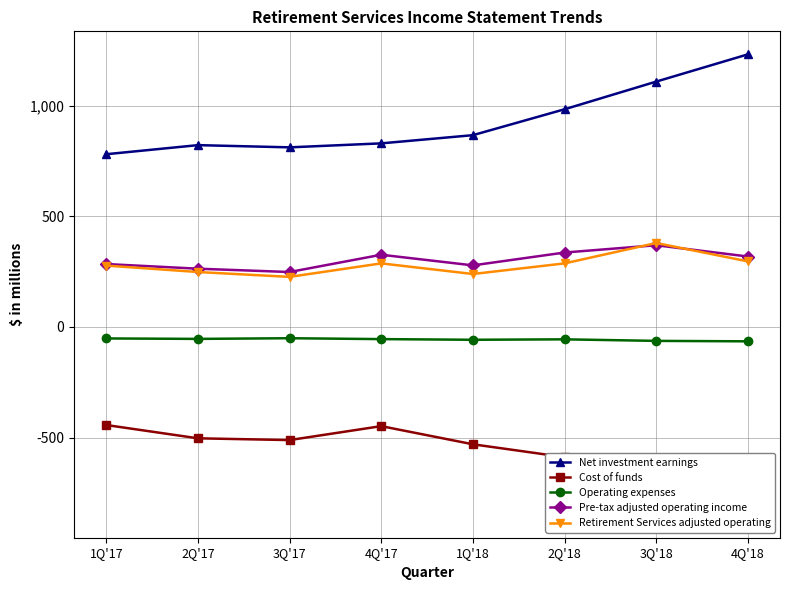

What is the difference between the highest and lowest values at 1Q'17?

1223